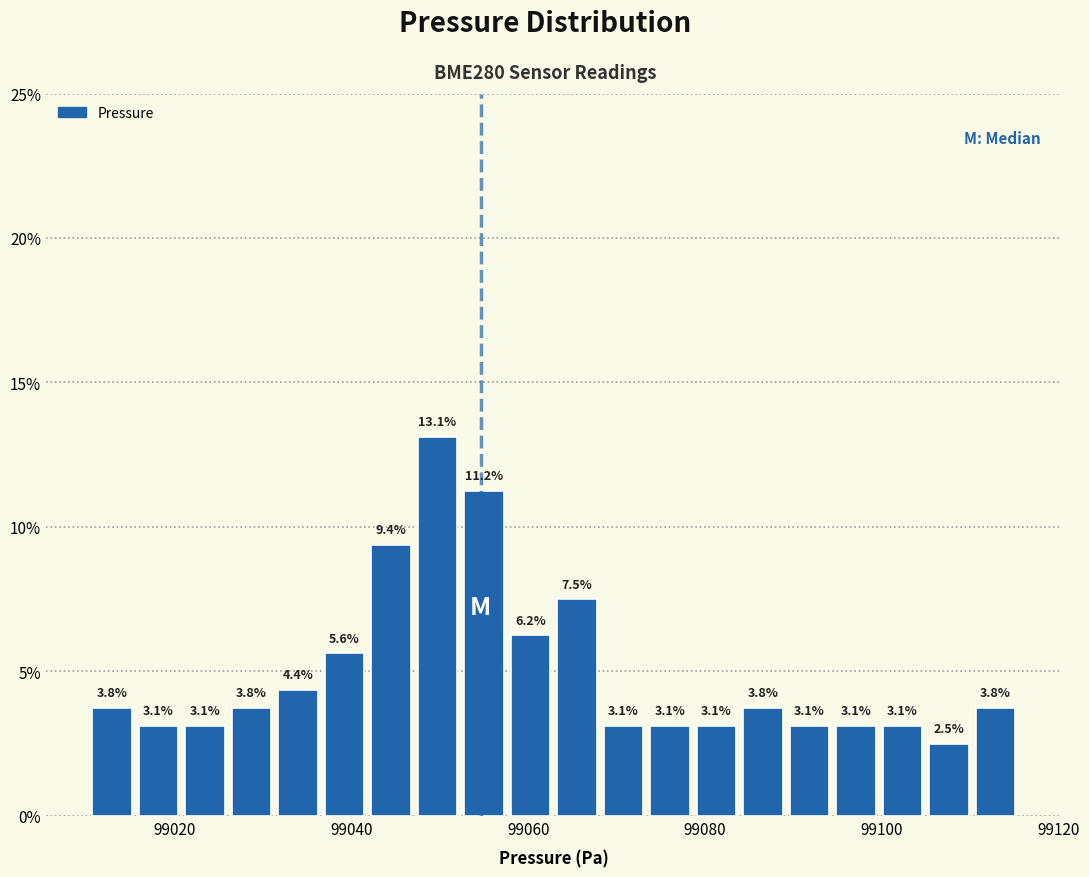

Around what value on the x-axis is the tallest bar? Give the approximate position of its centre, as read against the axis.

99050